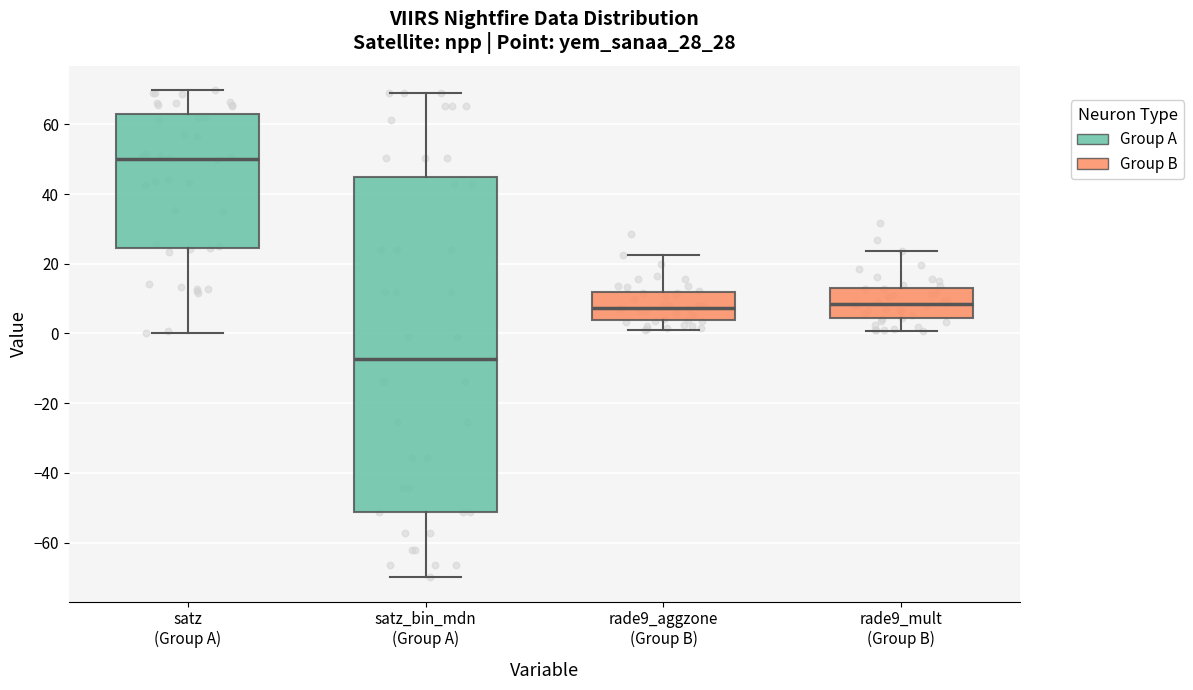

Comparing the boxes themselves (not the whiskers), which one is the tallest?

satz_bin_mdn (Group A)